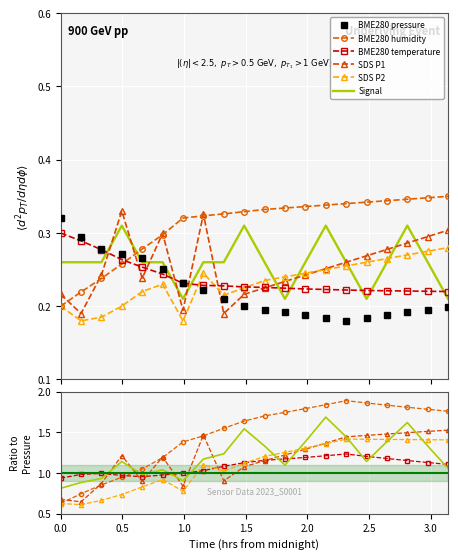

How many BME280_pressure values are between 0 and 1?

20